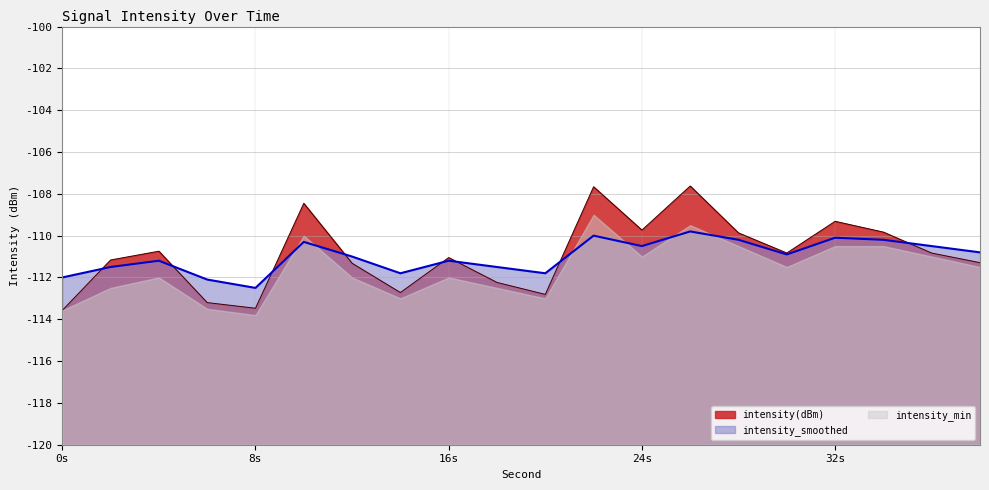

Which series ends up on top after the final intersection of intensity_min and intensity_smoothed?

intensity_smoothed